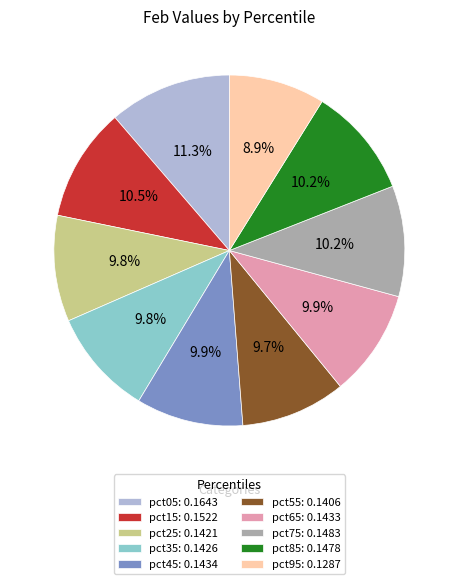

Which slice is the largest?

pct05